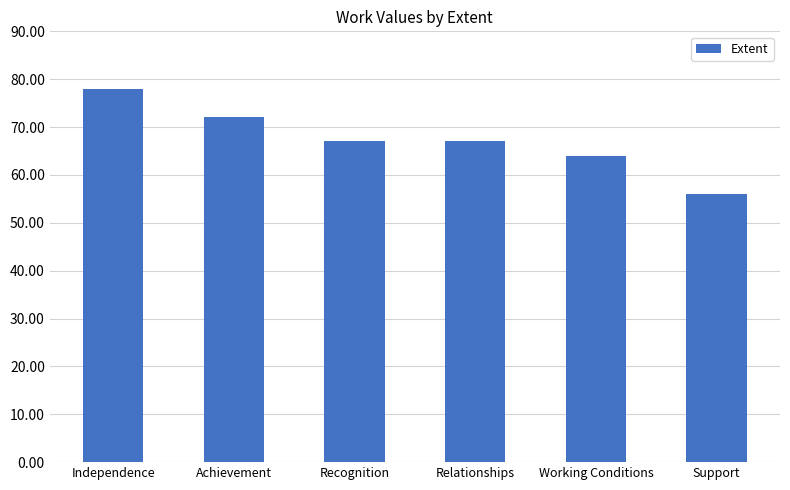

Reading left to right, list all the values displayed in this chart.

78	72	67	67	64	56